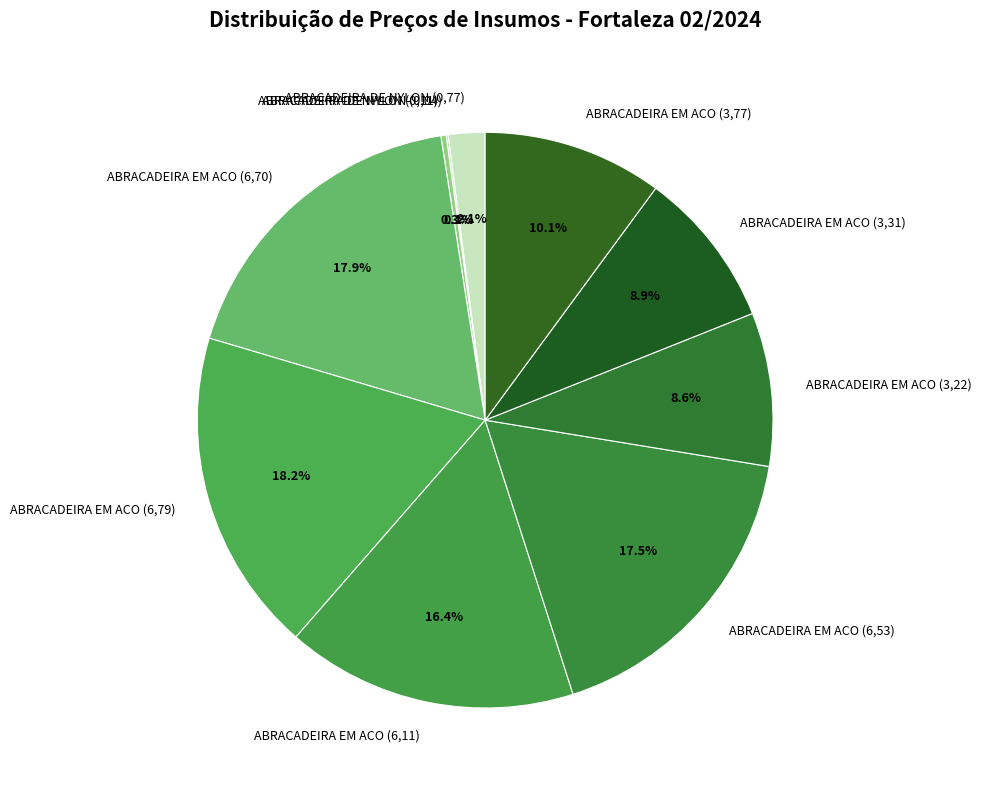

Is ABRACADEIRA DE NYLON (0,11) the majority of the pie?

No